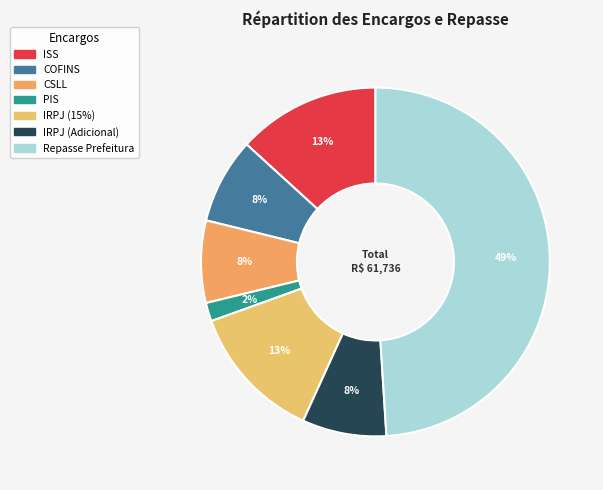

To the nearest percent, what is the difference between the largest and smallest slice percentages?

47%